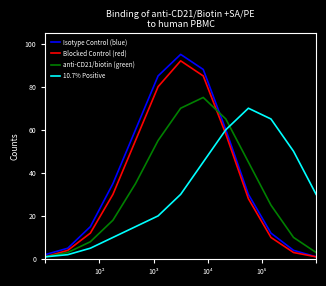

Which series has the widest spread of values?

Isotype Control (blue)